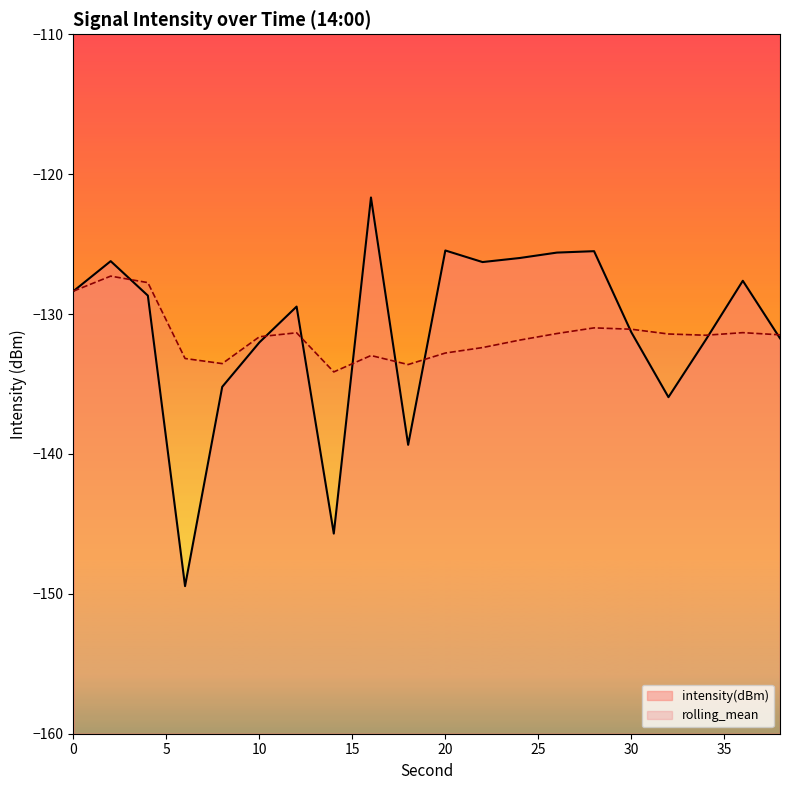

Does the chart display data point markers on the line(s)?

No